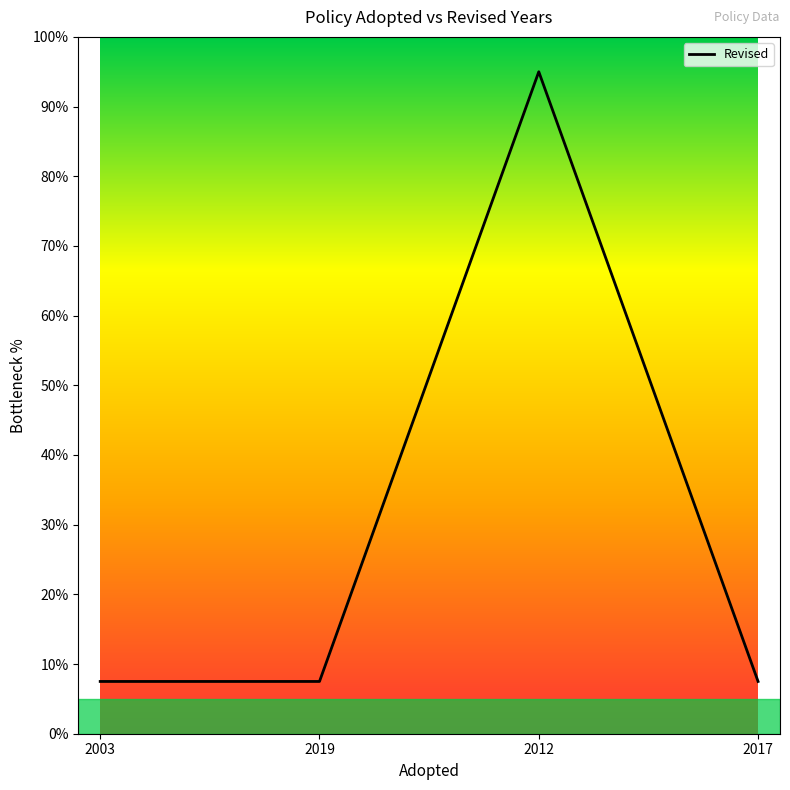

Read the value at 2003.

7.5